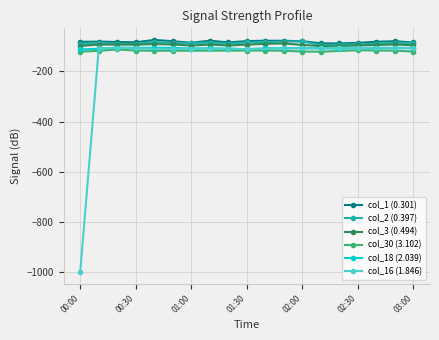

True or false: col_1 (0.301) and col_2 (0.397) cross at least once.

False